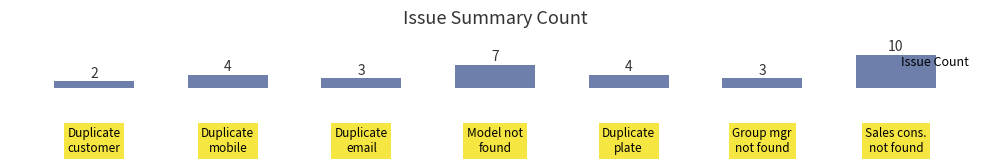

What is the greatest value displayed?

10